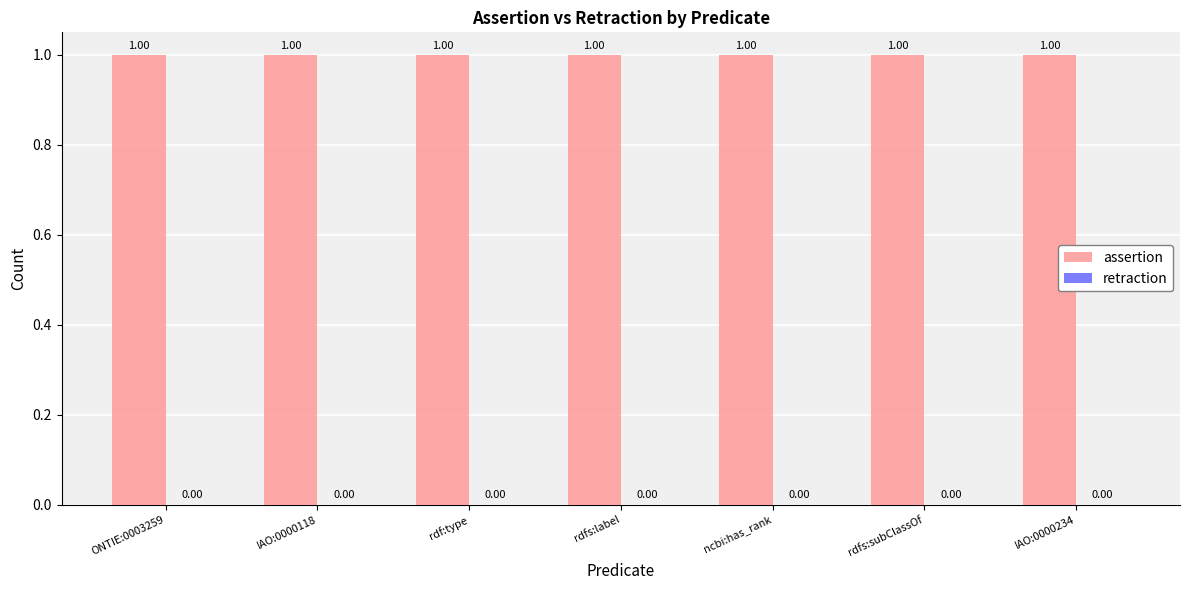

What is the sum of all assertion values?

7